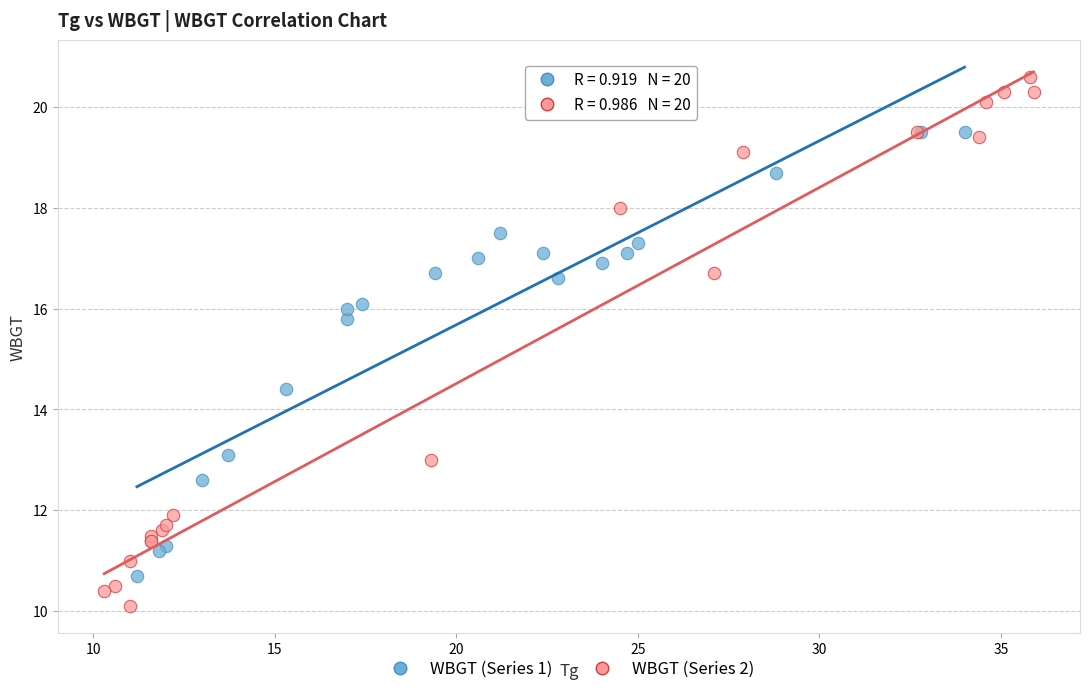

Which series contains the highest Y value?

WBGT (Series 2)